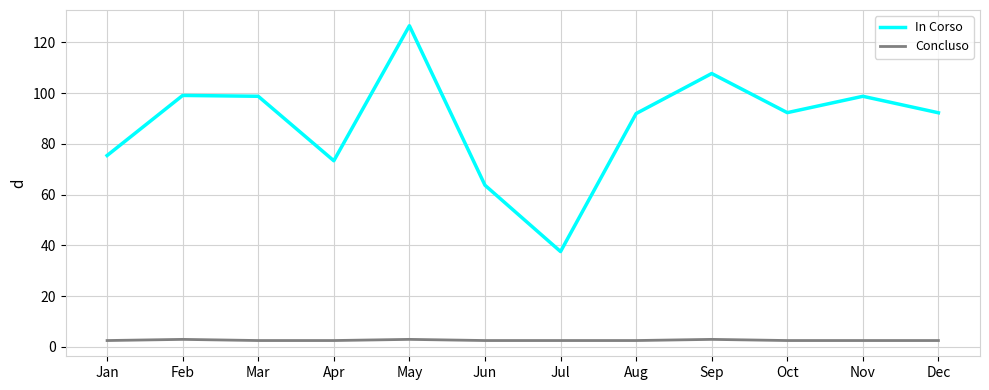

Which series has the largest range (max minus min)?

In Corso